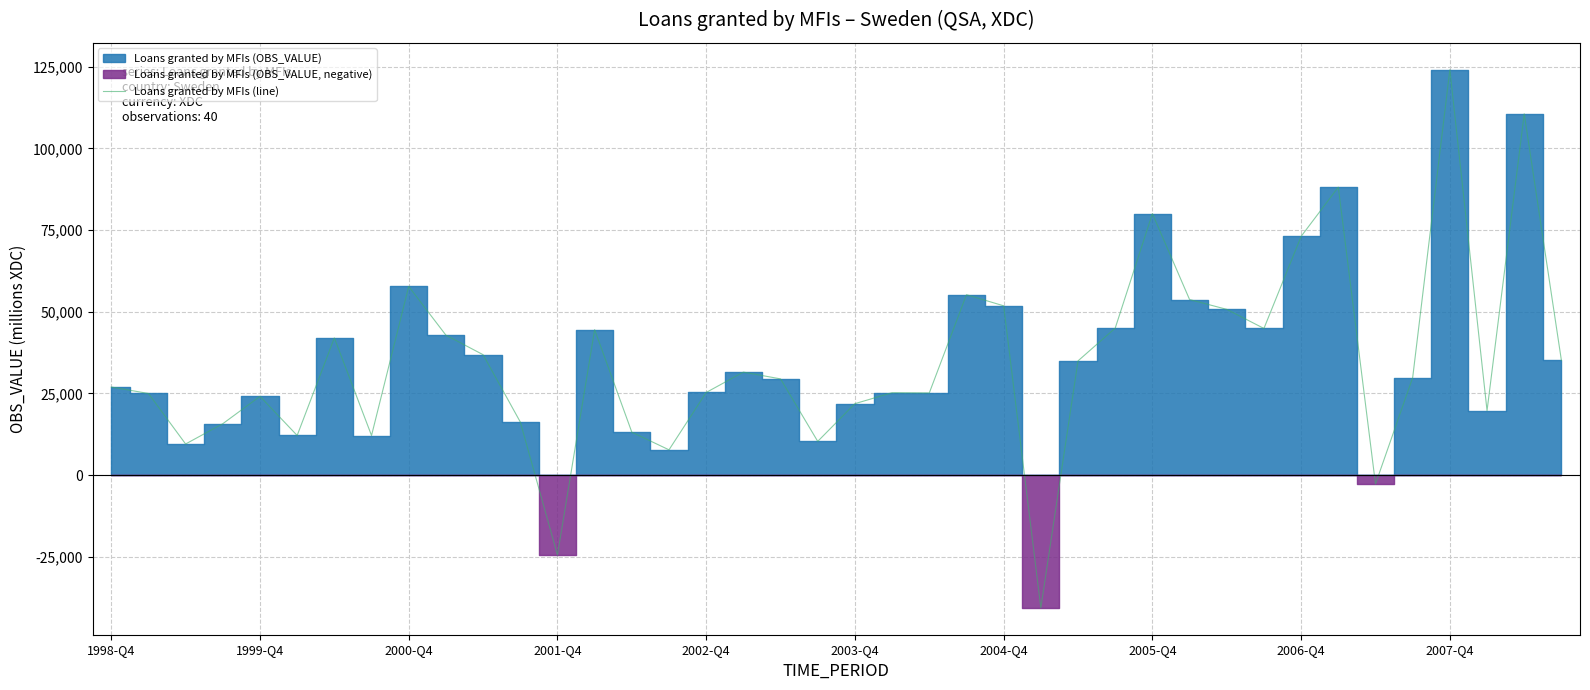

How many lines are shown in the chart?

1